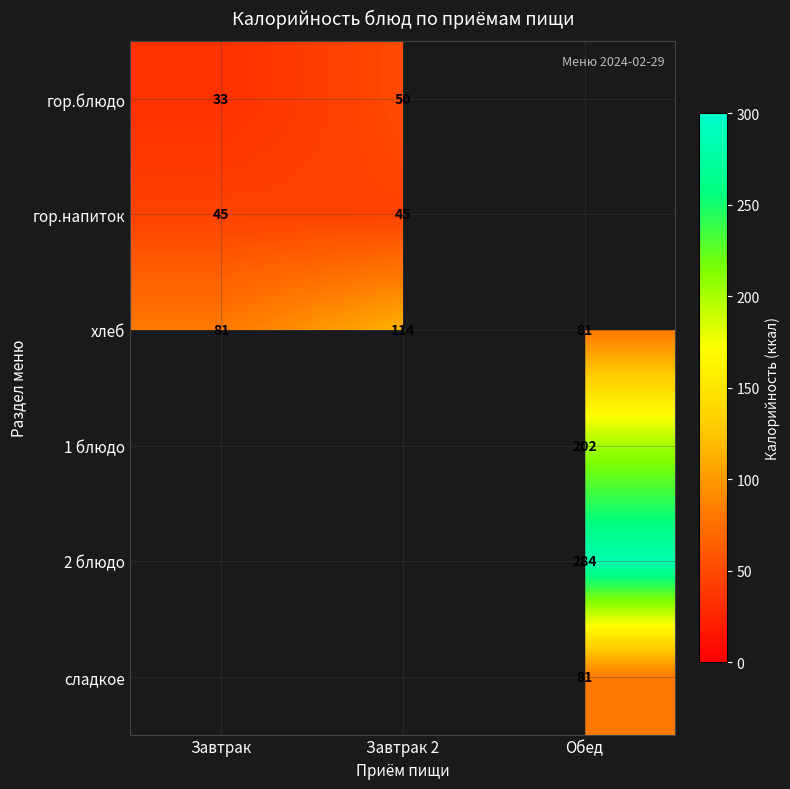

What is the total value across all series at Завтрак?

159